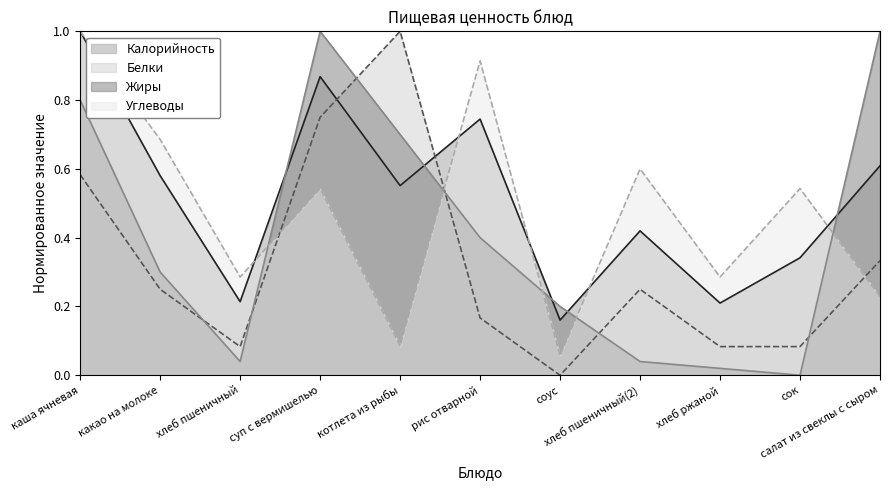

At which label is Жиры closest to 0?

сок